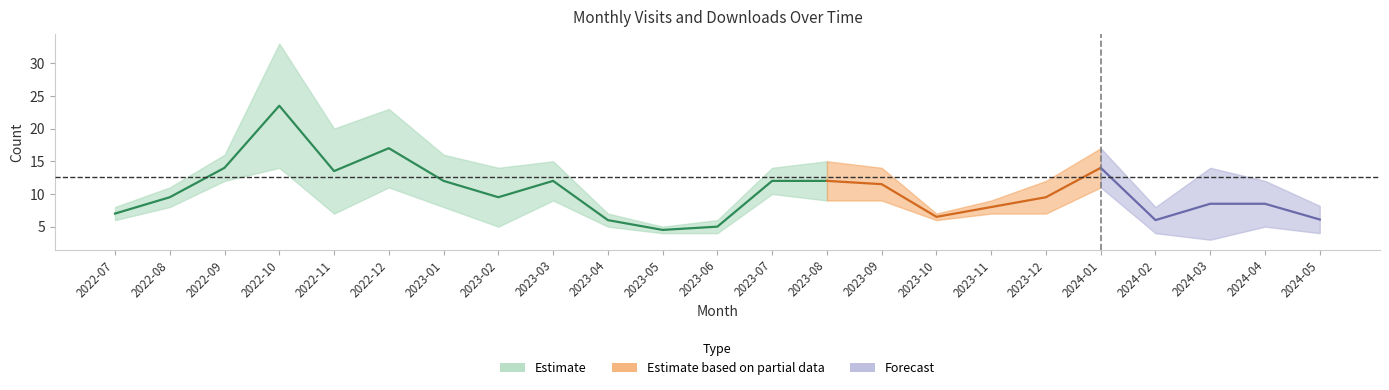

At which category is the sum across all series the highest?

2022-10